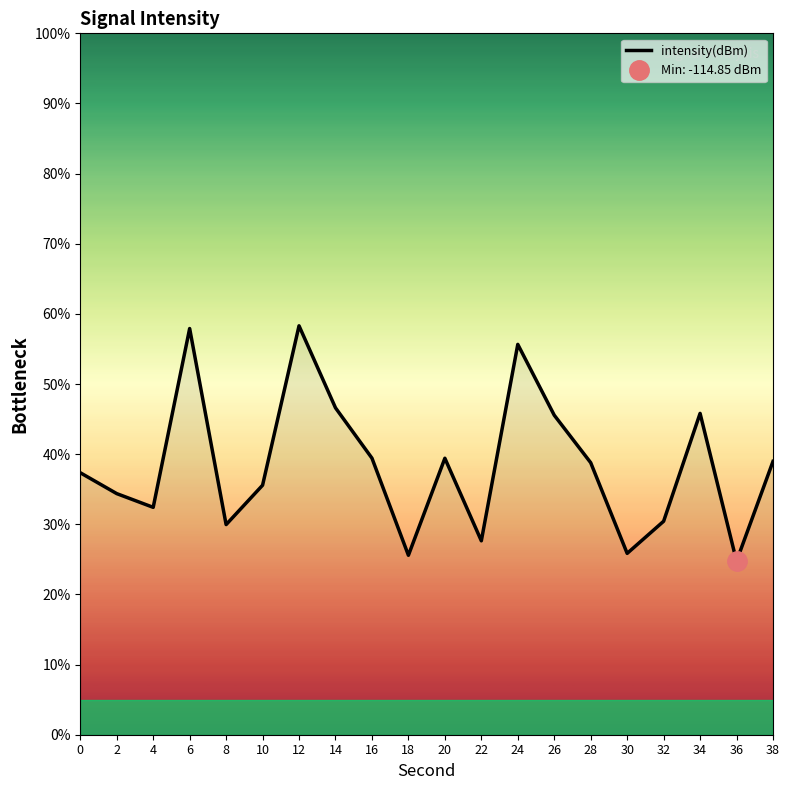

Does the chart have visible grid lines?

No